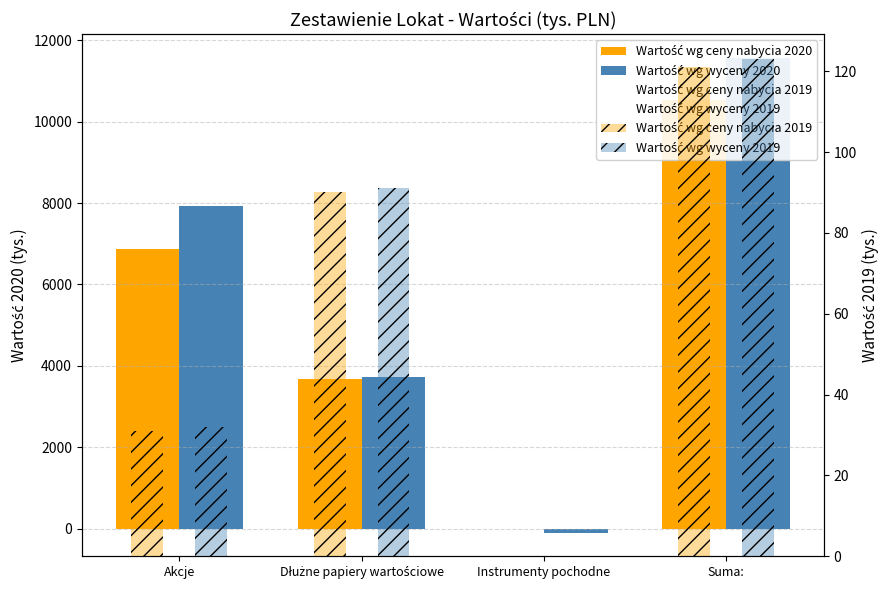

Count the number of categories in the chart.

4